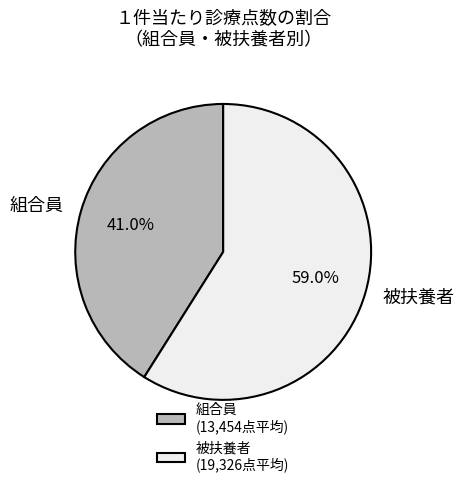

Approximately how many times larger is the value at 組合員 compared to 被扶養者?

0.7